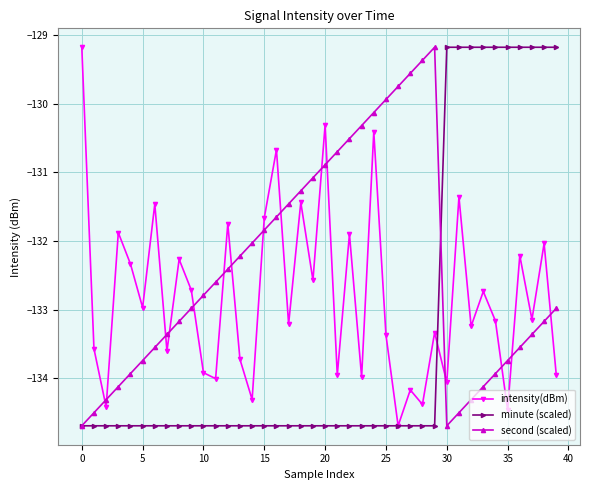

Which series has the largest total across all categories?

second (scaled)